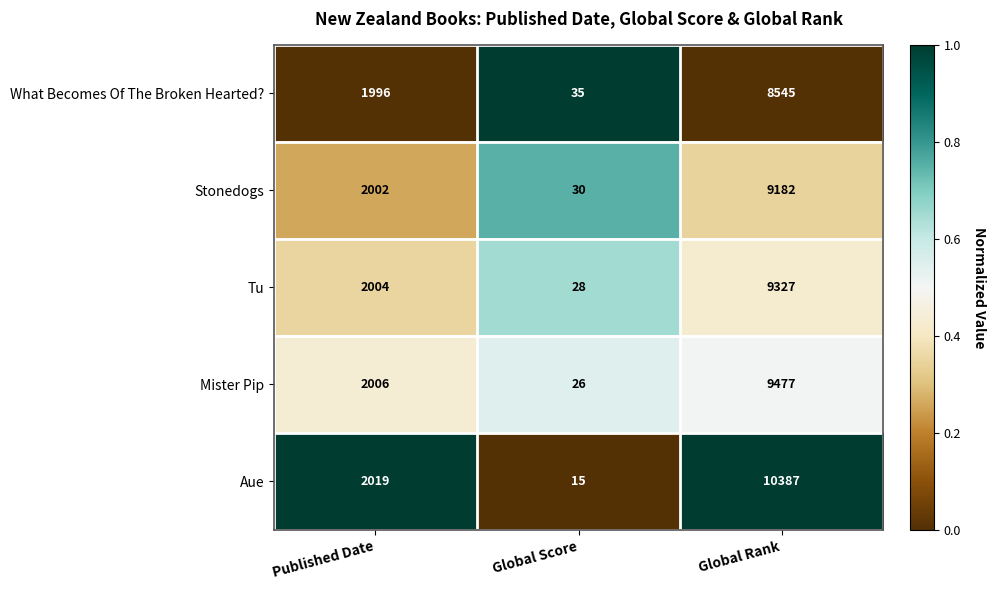

Which series has the largest range (max minus min)?

Aue